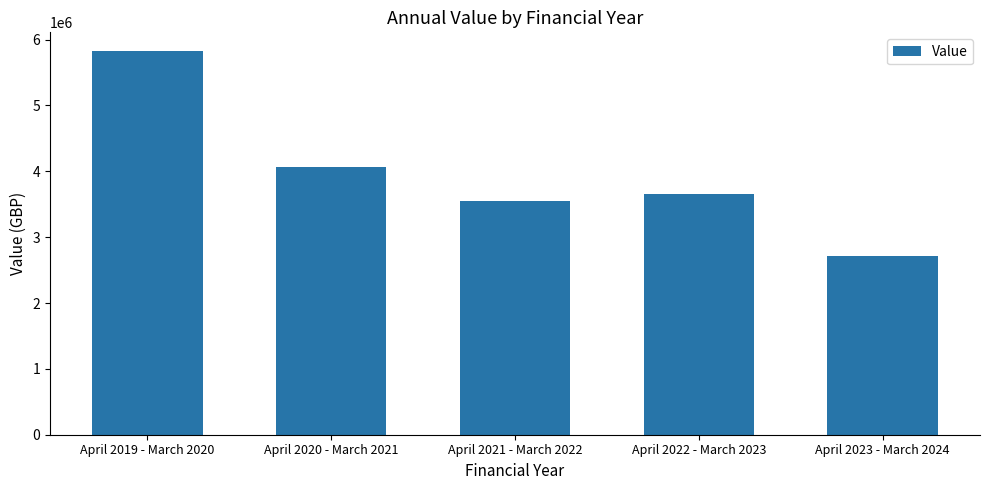

Rank the categories by value from highest to lowest.

April 2019 - March 2020, April 2020 - March 2021, April 2022 - March 2023, April 2021 - March 2022, April 2023 - March 2024